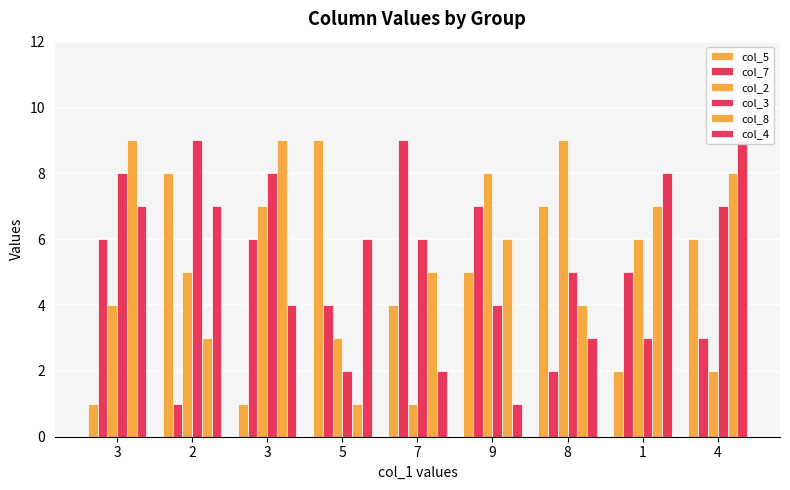

Reading right to left, transcribe all the data shown in this chart.

col_5: 4=6	1=2	8=7	9=5	7=4	5=9	3=1	2=8	3=1
col_7: 4=3	1=5	8=2	9=7	7=9	5=4	3=6	2=1	3=6
col_2: 4=2	1=6	8=9	9=8	7=1	5=3	3=7	2=5	3=4
col_3: 4=7	1=3	8=5	9=4	7=6	5=2	3=8	2=9	3=8
col_8: 4=8	1=7	8=4	9=6	7=5	5=1	3=9	2=3	3=9
col_4: 4=9	1=8	8=3	9=1	7=2	5=6	3=4	2=7	3=7